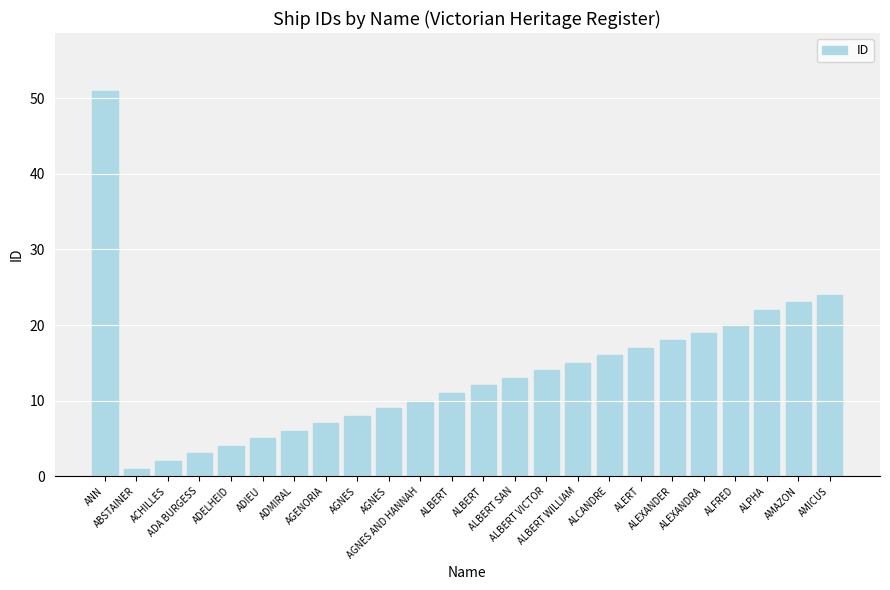

Between ALBERT WILLIAM and AGNES AND HANNAH, which is larger?

ALBERT WILLIAM